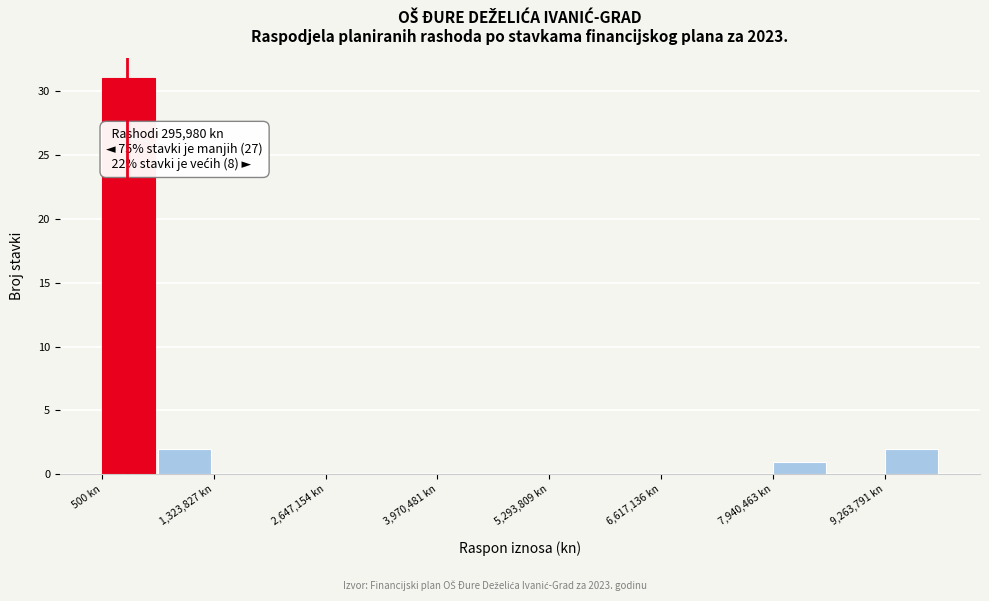

Around what value on the x-axis is the tallest bar? Give the approximate position of its centre, as read against the axis.

400000